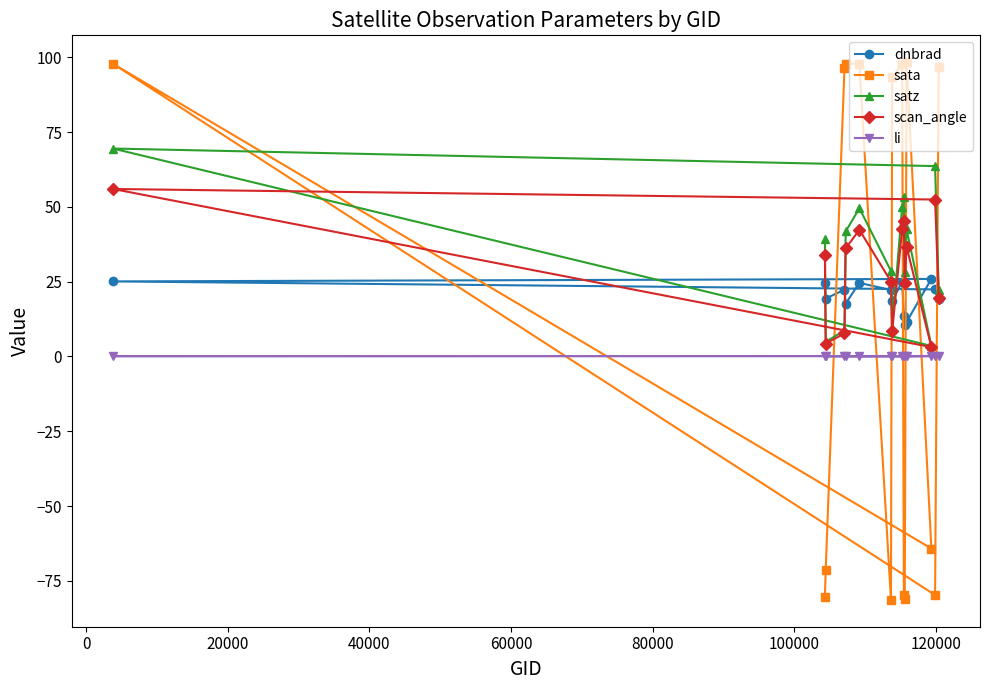

List the series in order of their peak value, lowest first.

li, dnbrad, scan_angle, satz, sata